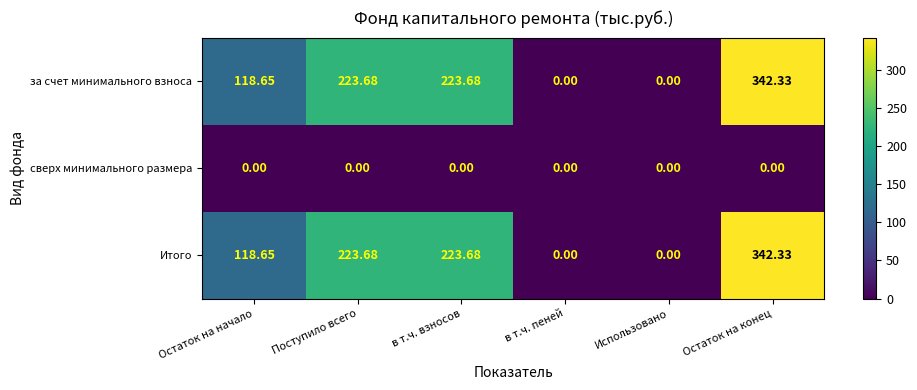

Which label corresponds to the largest value in the chart?

Остаток на конец